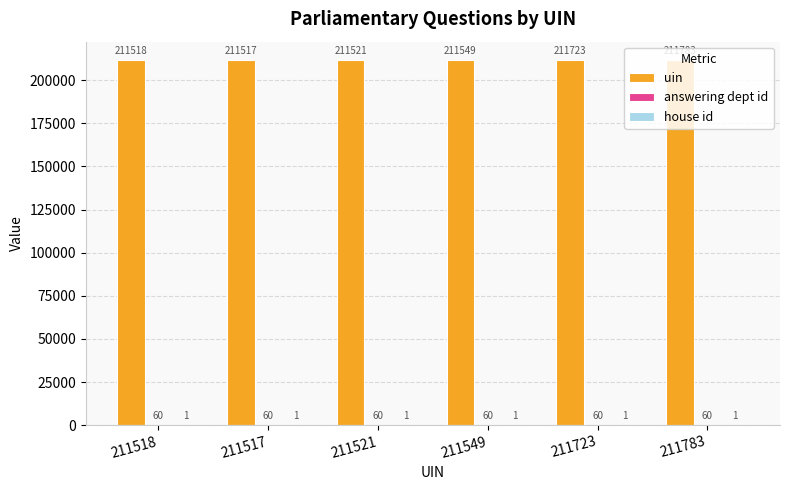

What is the greatest value displayed?

211783